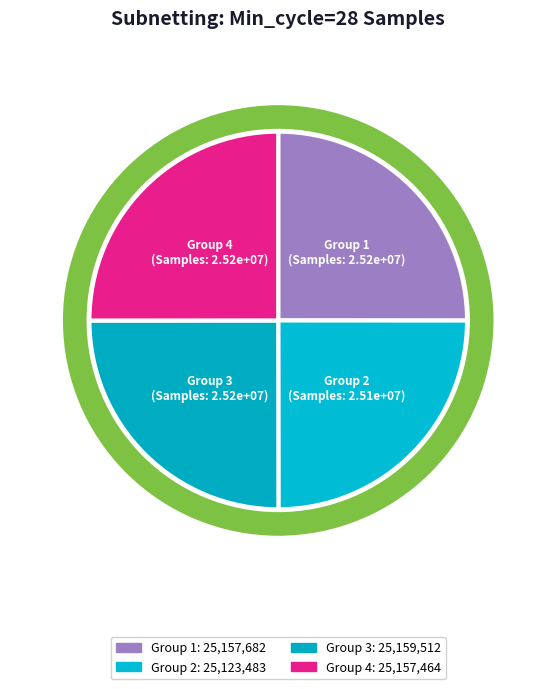

Which has a higher value, 28 or 28?

28